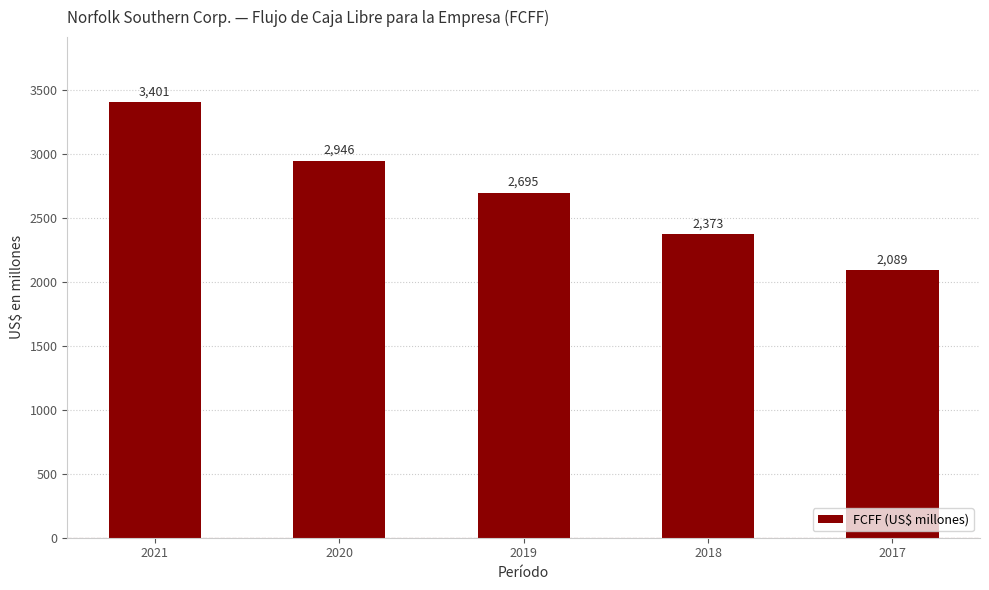

Which category has the highest value across all series?

2021